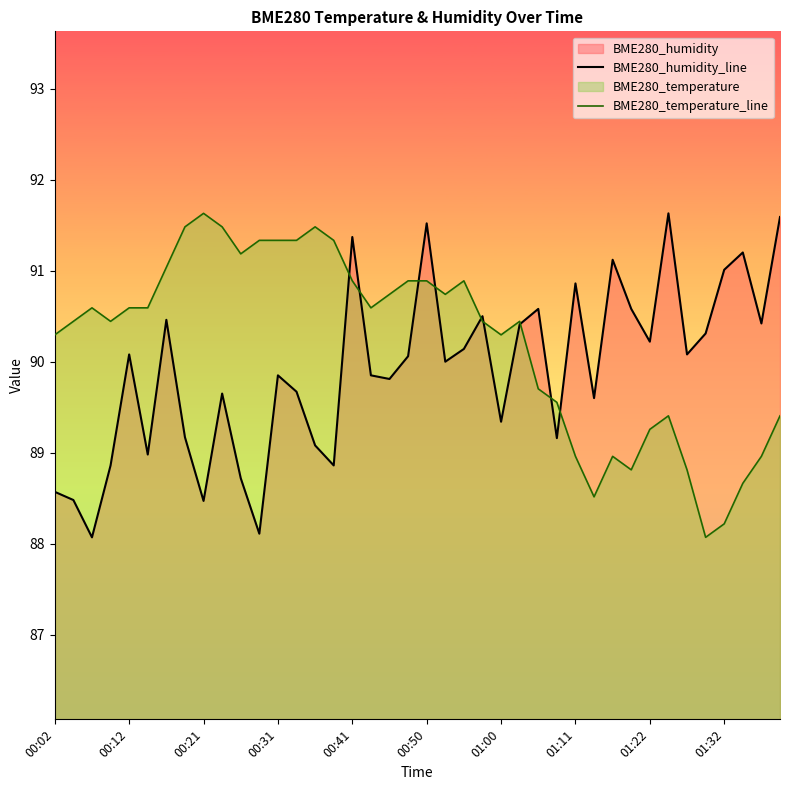

What is the spread (max minus min) of values at 00:21?

3.2